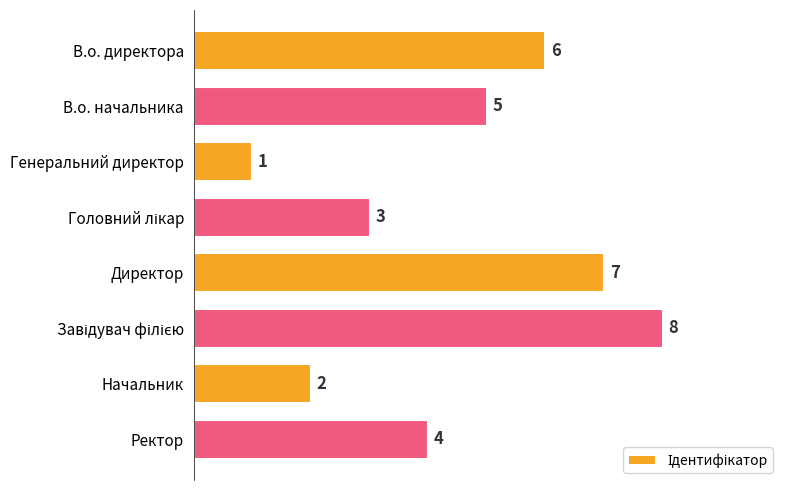

Between Ректор and В.о. директора, which is larger?

В.о. директора